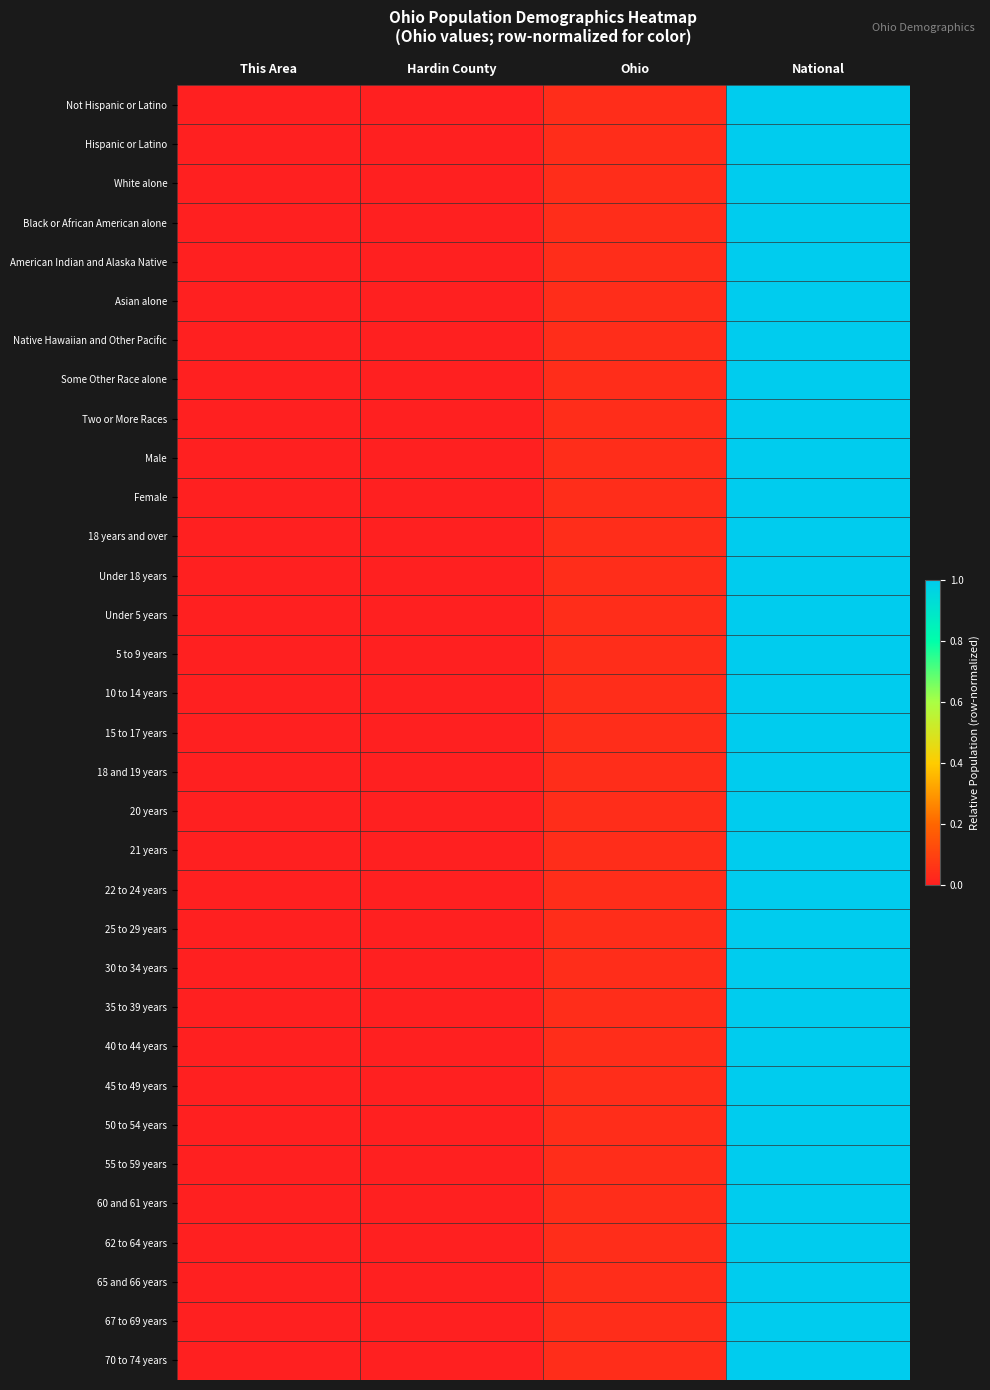

What is the greatest value displayed?

1.0